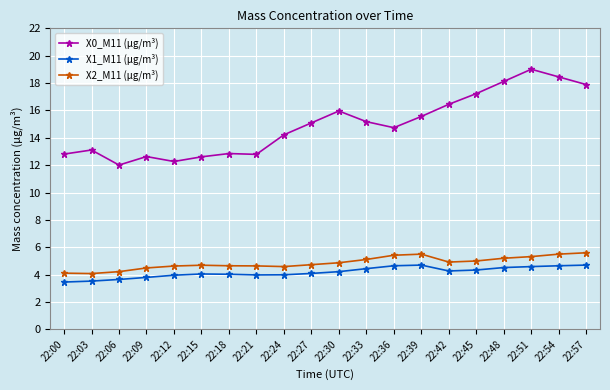

List the series in order of their peak value, highest first.

X0_M11 (μg/m³), X2_M11 (μg/m³), X1_M11 (μg/m³)